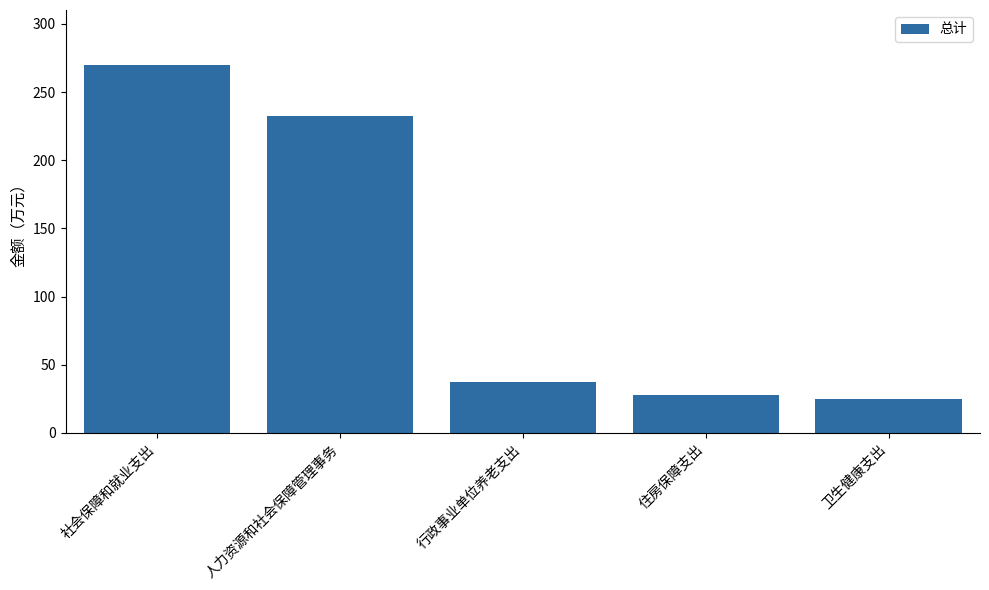

Reading left to right, transcribe all the data shown in this chart.

社会保障和就业支出=269.7	人力资源和社会保障管理事务=232.5	行政事业单位养老支出=37.2	住房保障支出=27.9	卫生健康支出=24.9